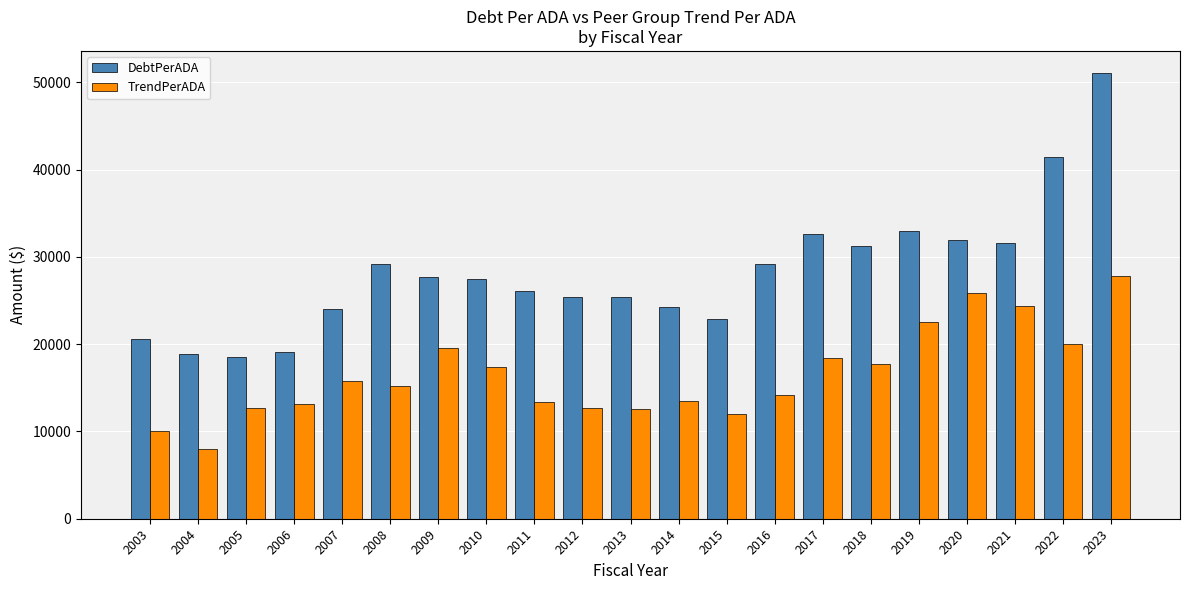

What is the spread (max minus min) of values at 2018?

13541.5